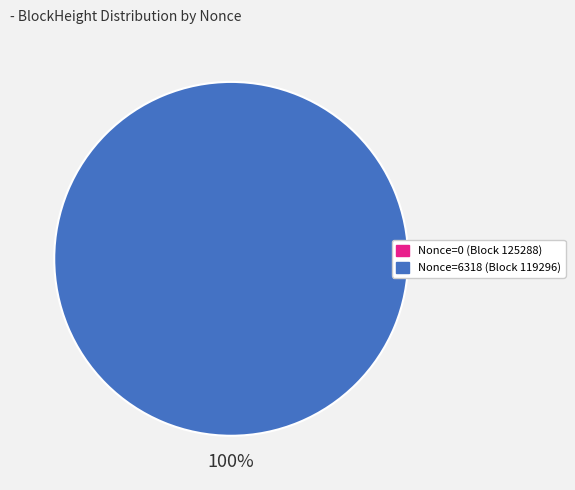

To the nearest percent, what is the difference between the largest and smallest slice percentages?

100%